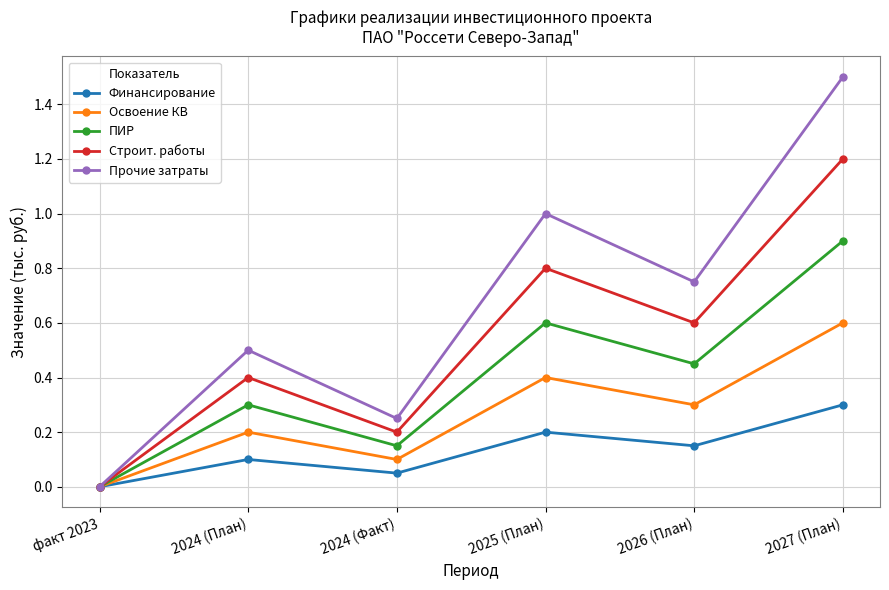

The value of Строит. работы at 2024 (Факт) is 0.3. True or false?

False